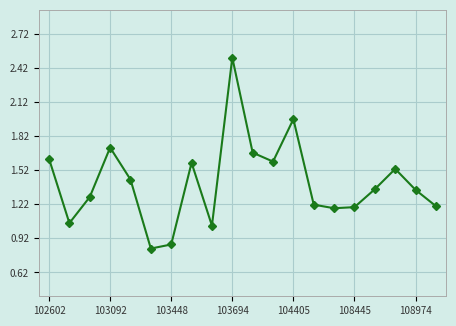

What is the difference between the maximum and minimum values?

1.7